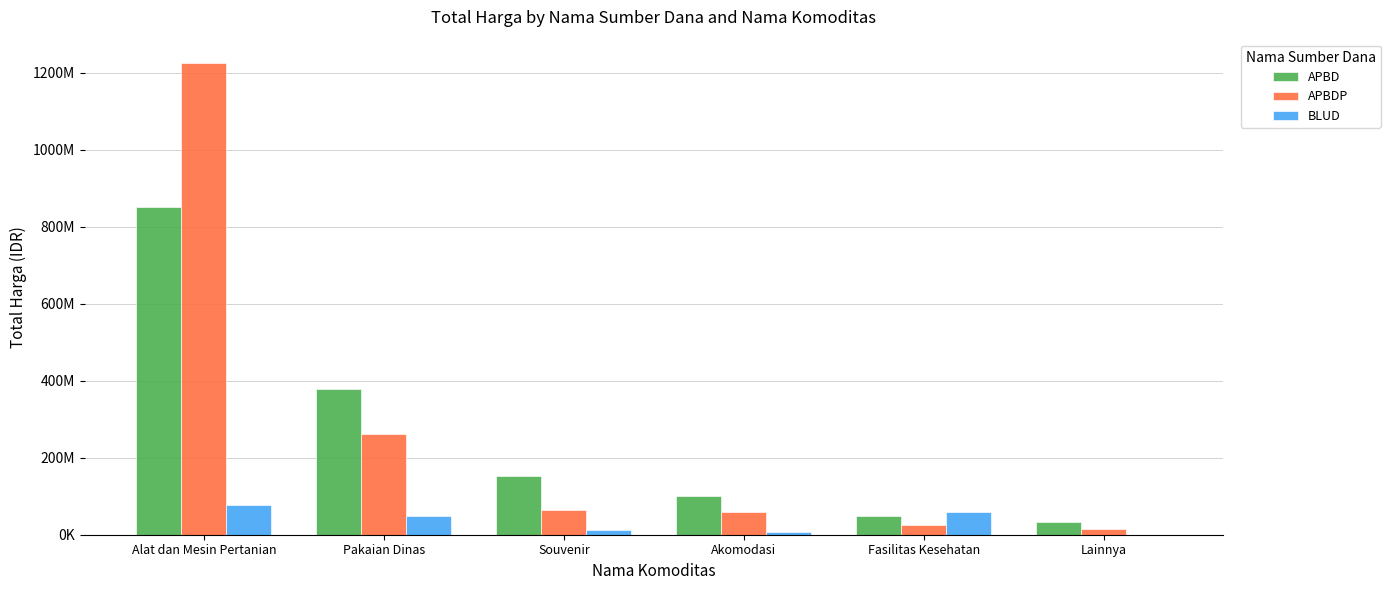

At how many categories does at least one series exceed 995282944?

1